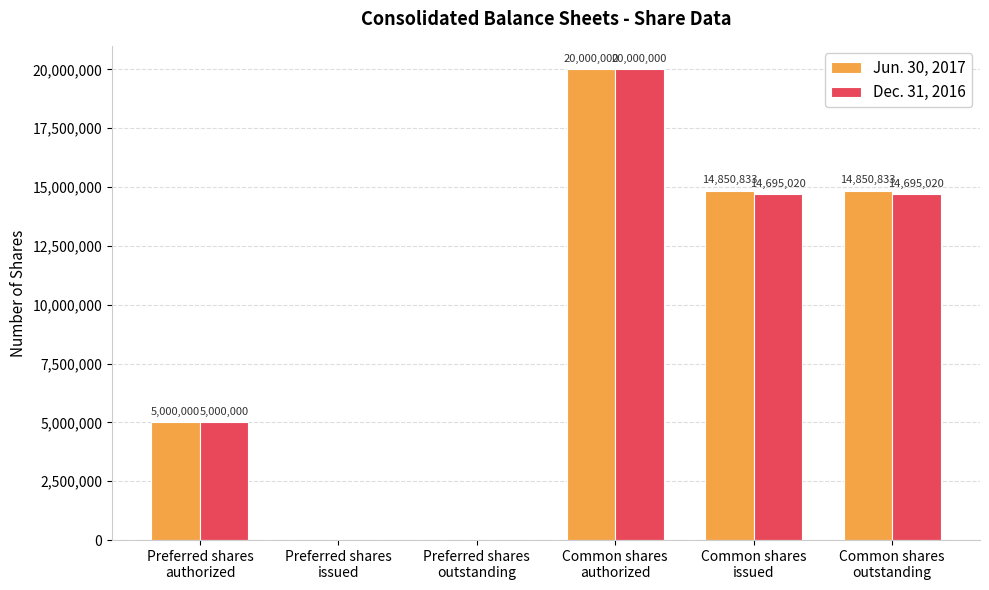

Is it true that Dec. 31, 2016 equals 29446133 at Common shares
authorized?

False